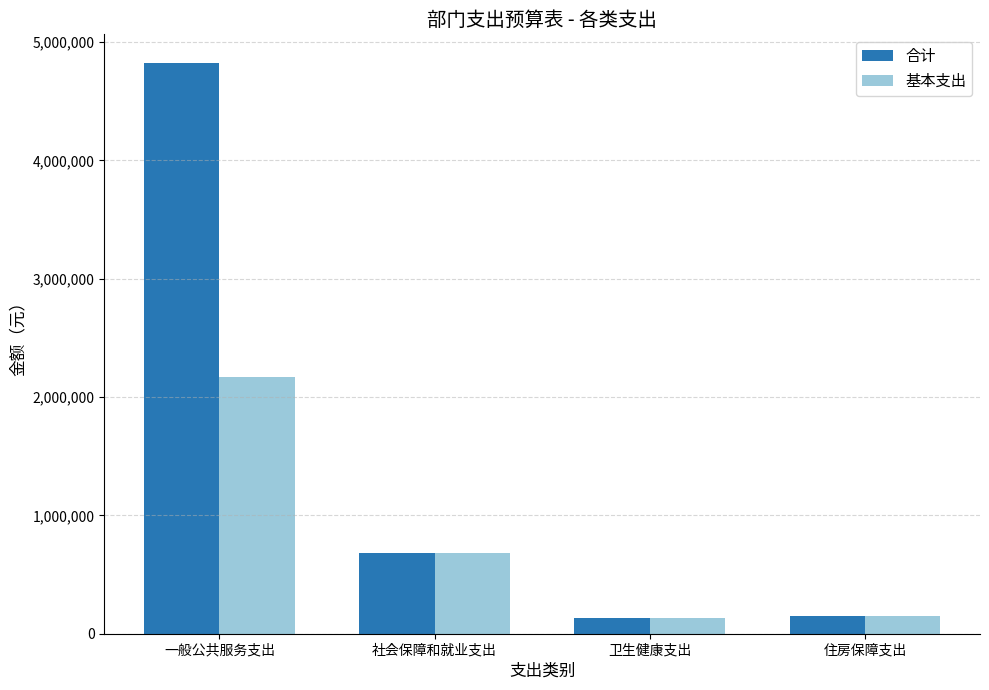

What is the highest value of the 基本支出 series?

2173270.9